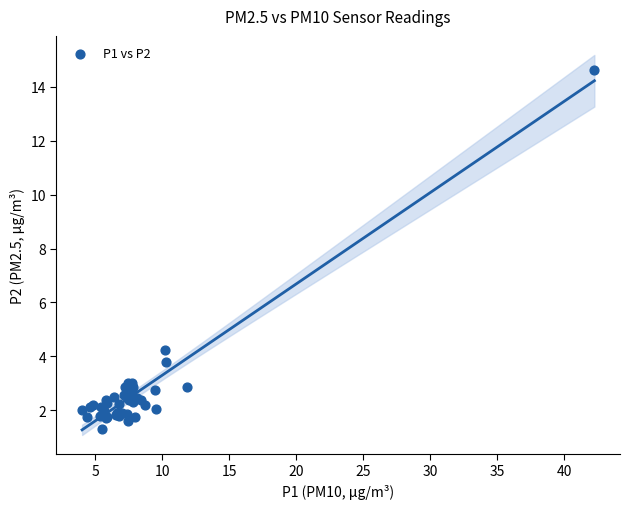

What Y value in the scatter plot is closest to 7?

4.2